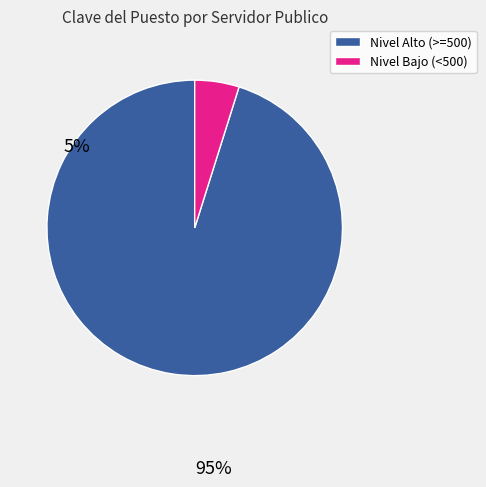

Is there any slice that represents more than half of the pie?

Yes